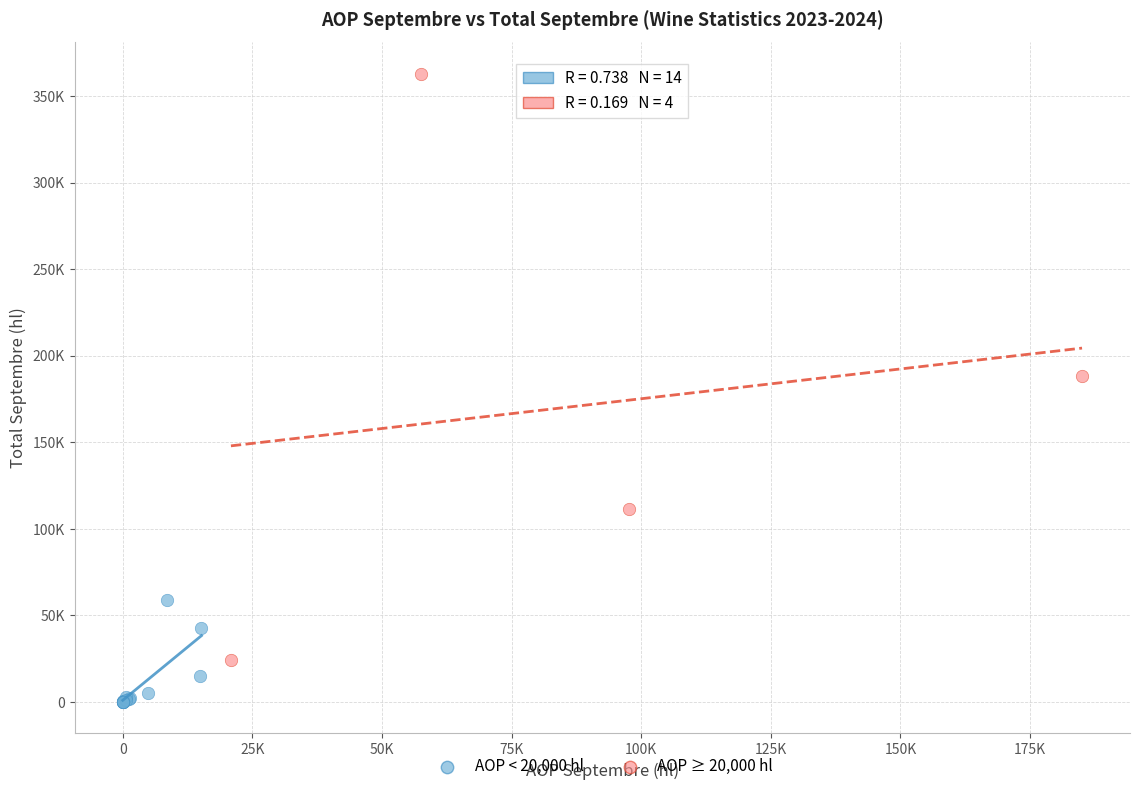

Which series contains the lowest Y value?

AOP < 20,000 hl